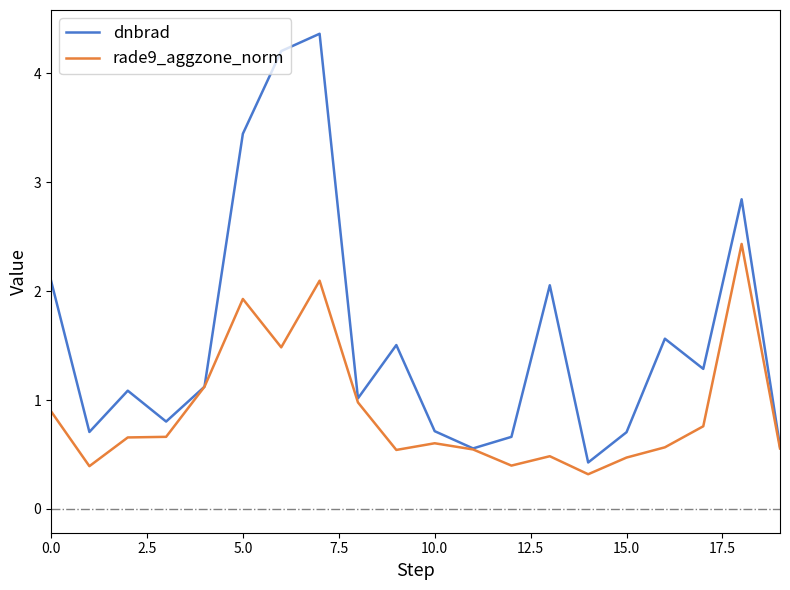

Which series has the largest range (max minus min)?

dnbrad